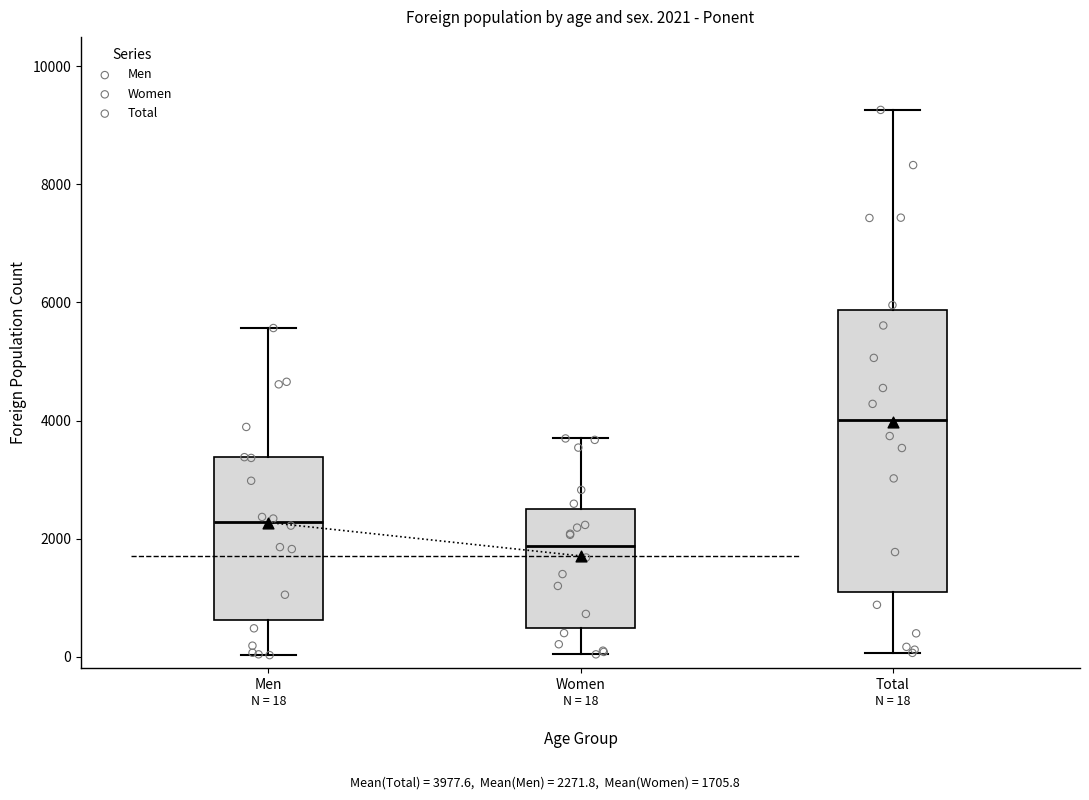

Which box is the tallest, from its lower edge to its upper edge?

Total